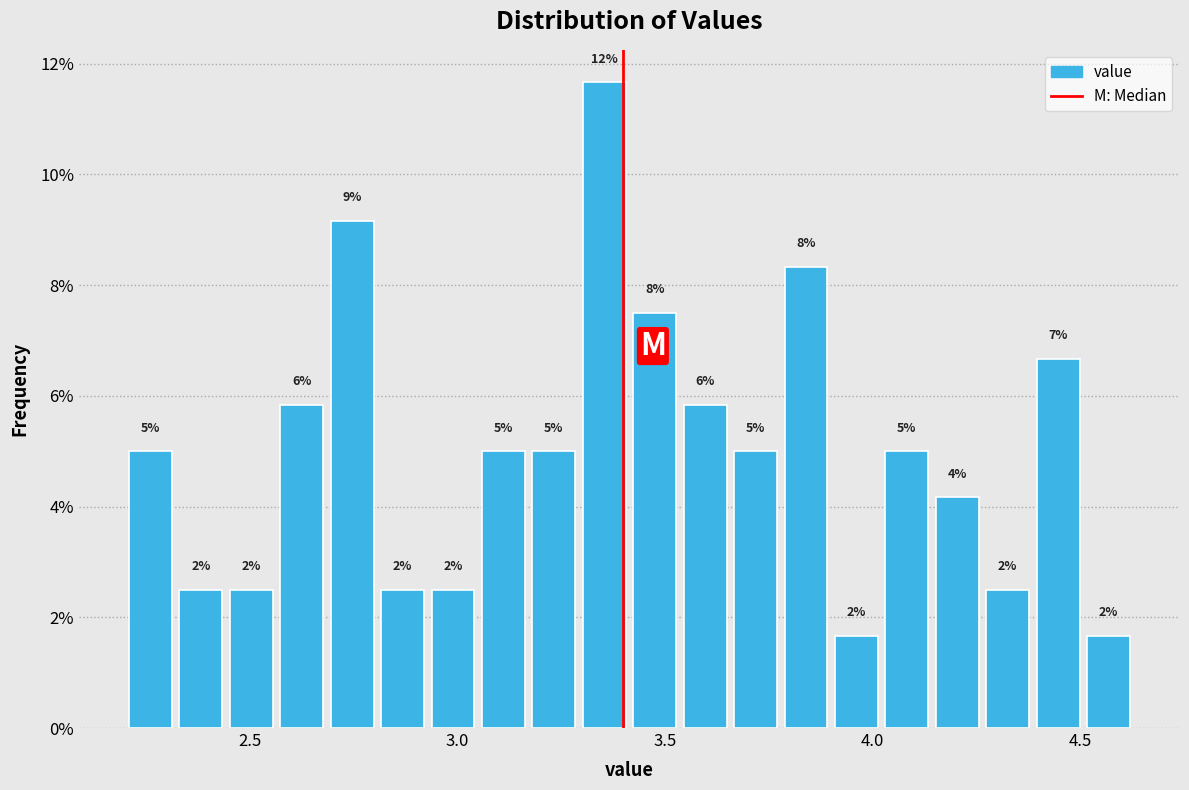

Around what value on the x-axis is the tallest bar? Give the approximate position of its centre, as read against the axis.

3.35